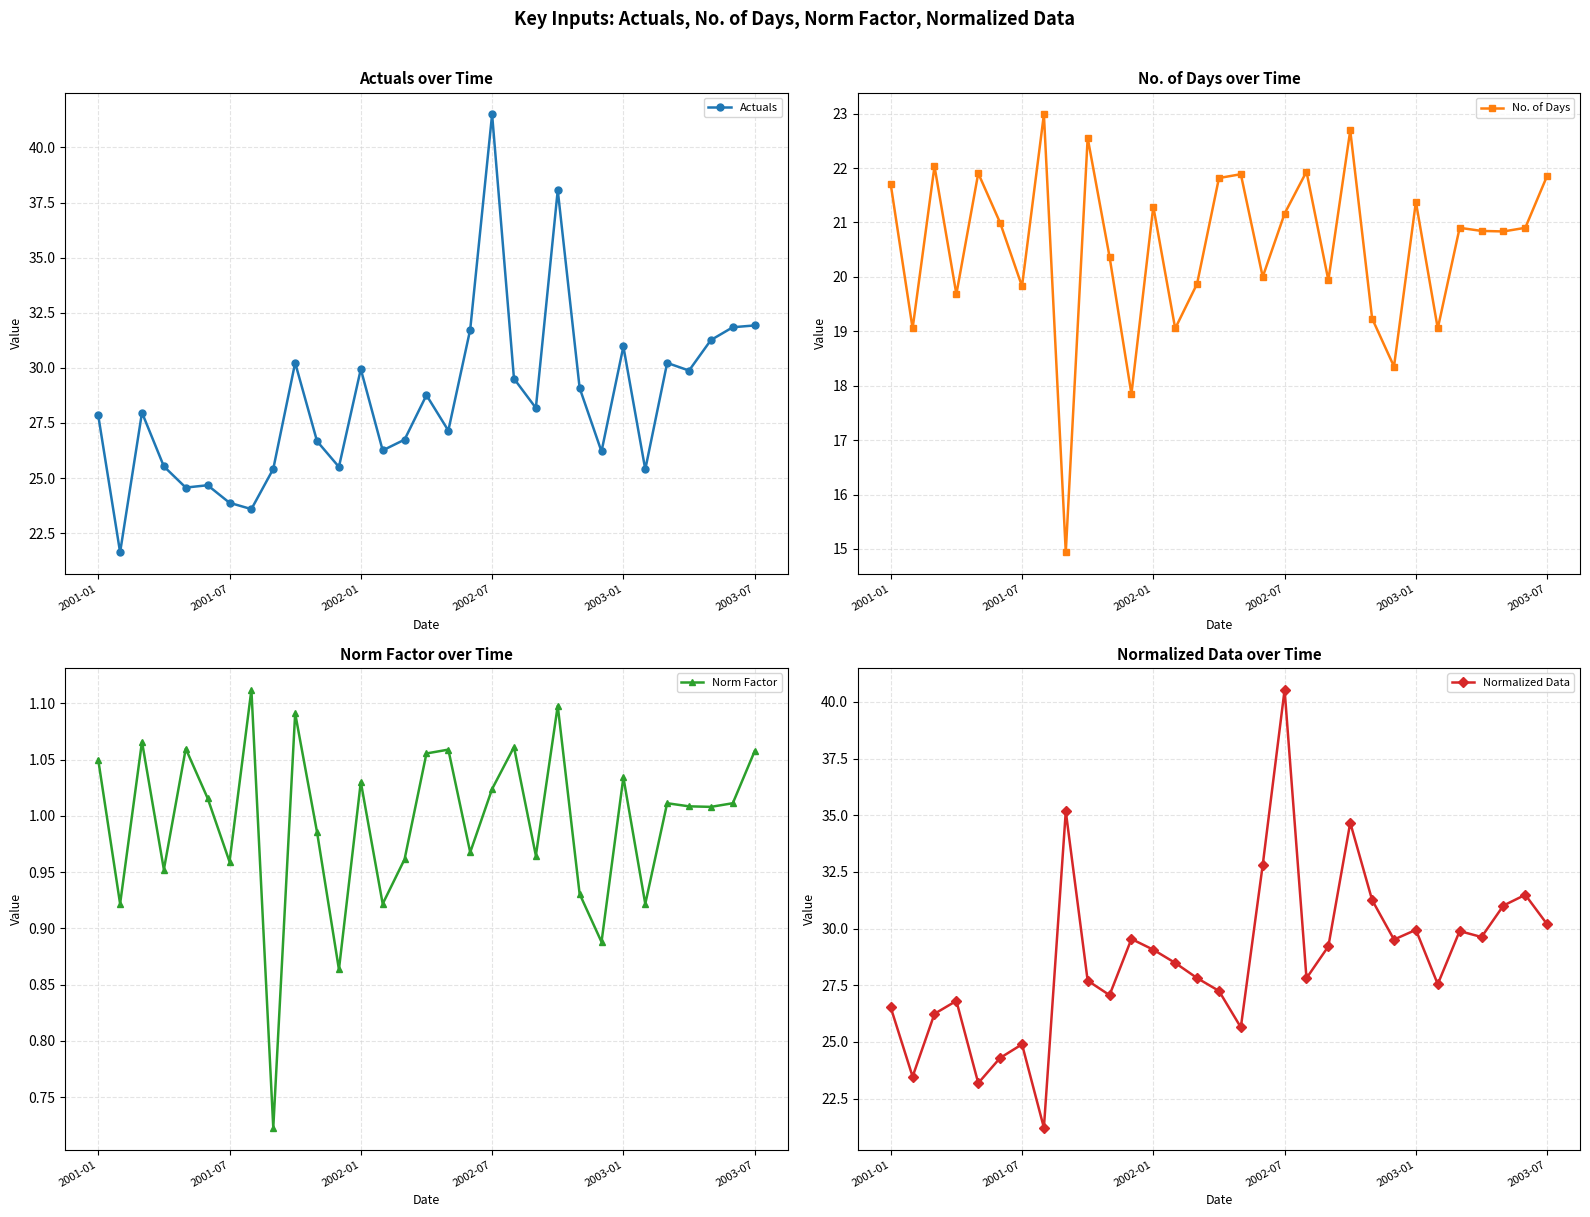

List the series in order of their peak value, highest first.

Actuals, Normalized Data, No. of Days, Norm Factor